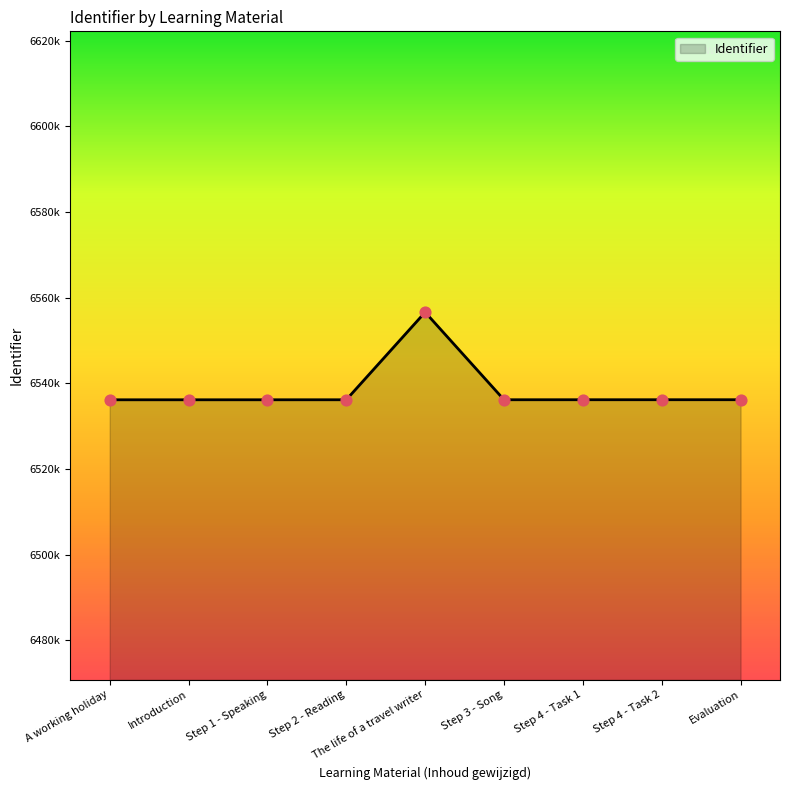

What is the change in value from Step 4 - Task 2 to Evaluation?

+2